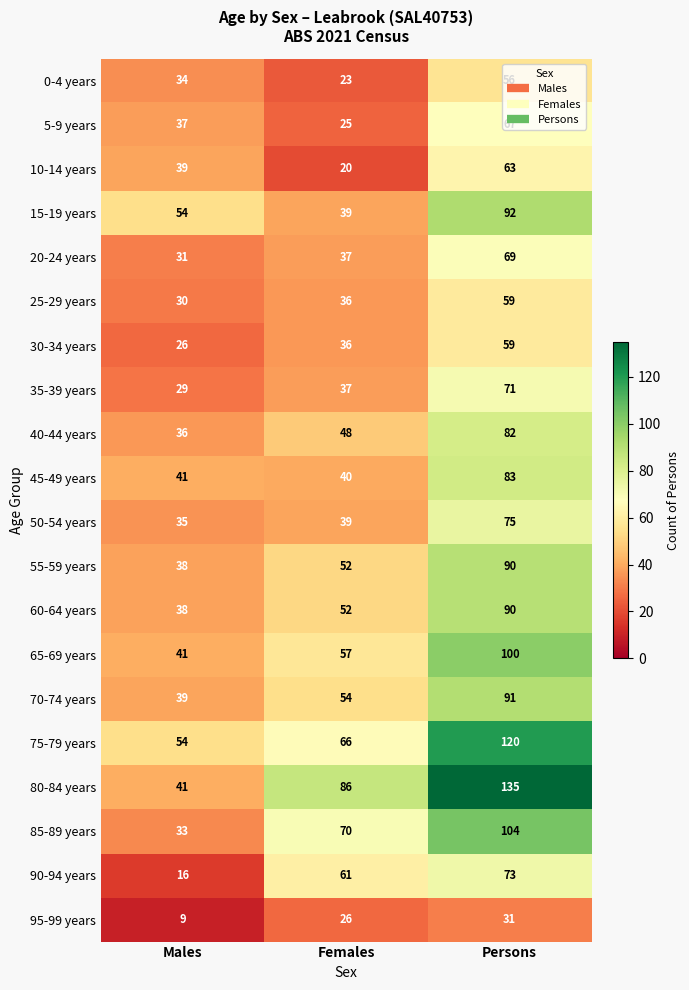

What is the sum of all 0-4 years values?

113